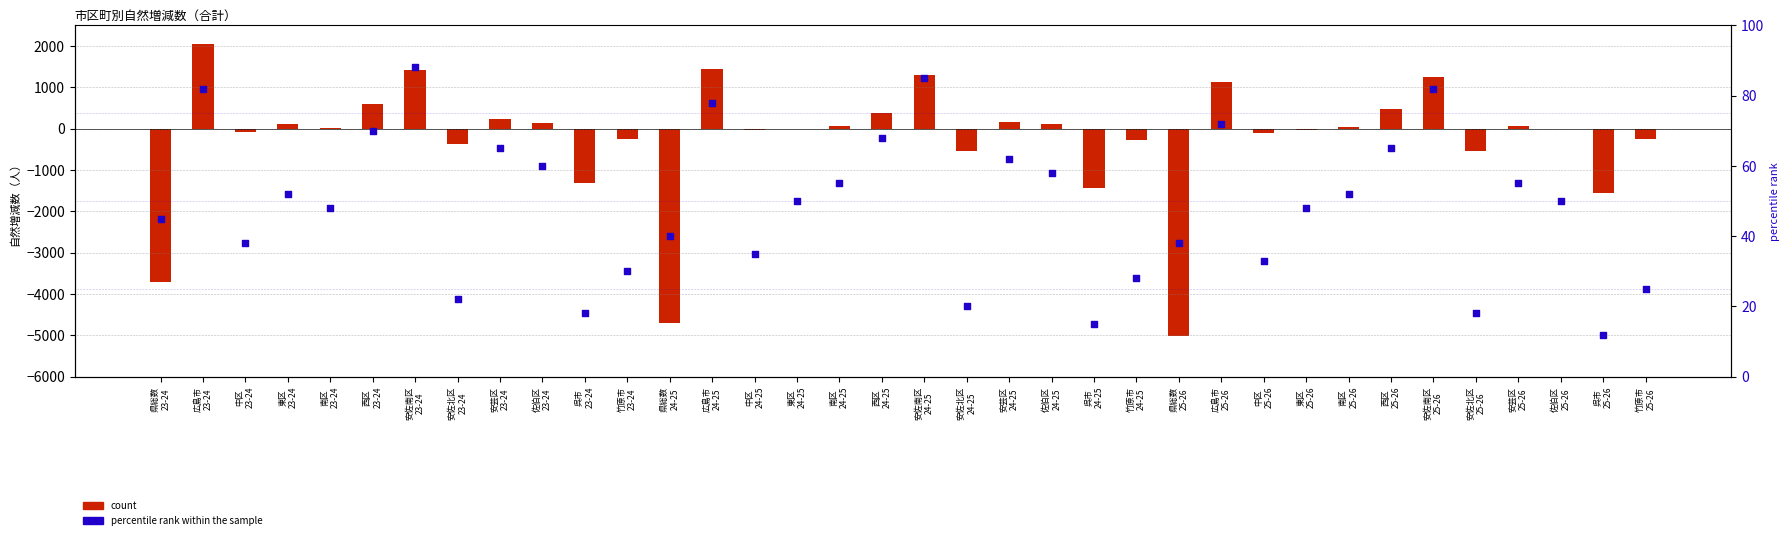

At which category is the sum across all series the highest?

広島市
23-24